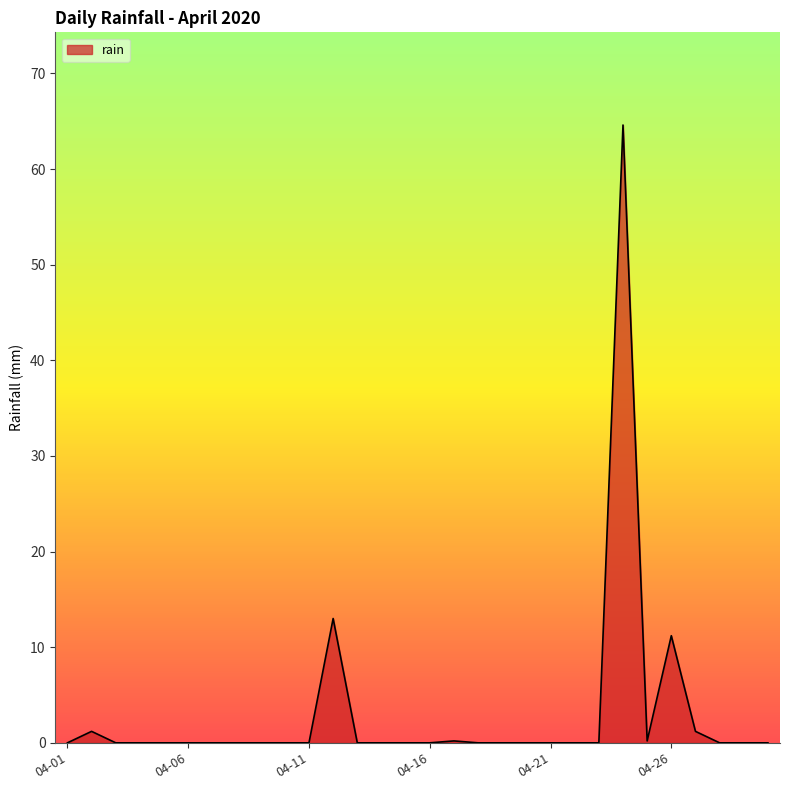

Does the chart display data point markers on the line(s)?

No